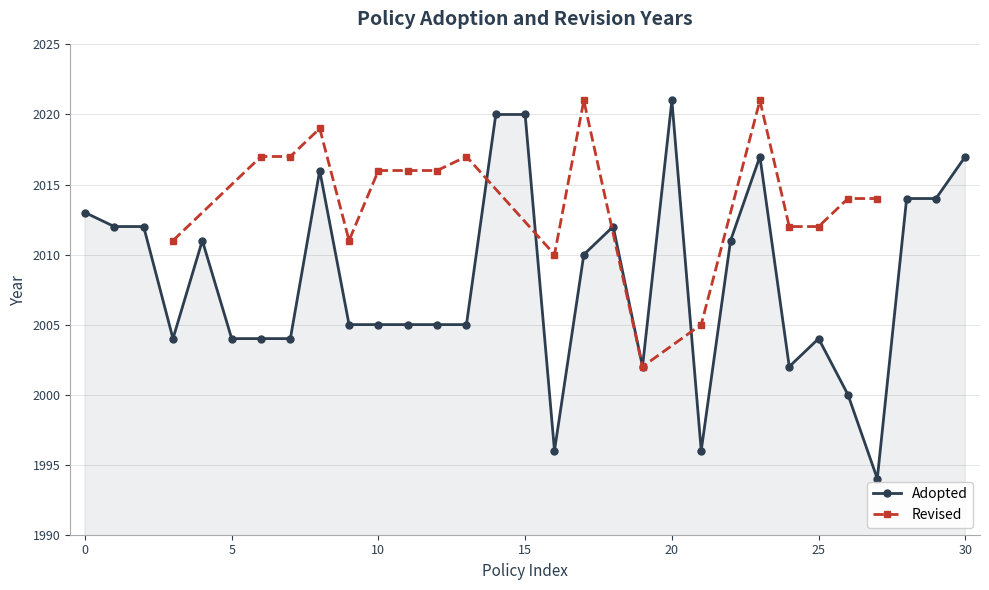

What is the maximum value for Adopted?

2021